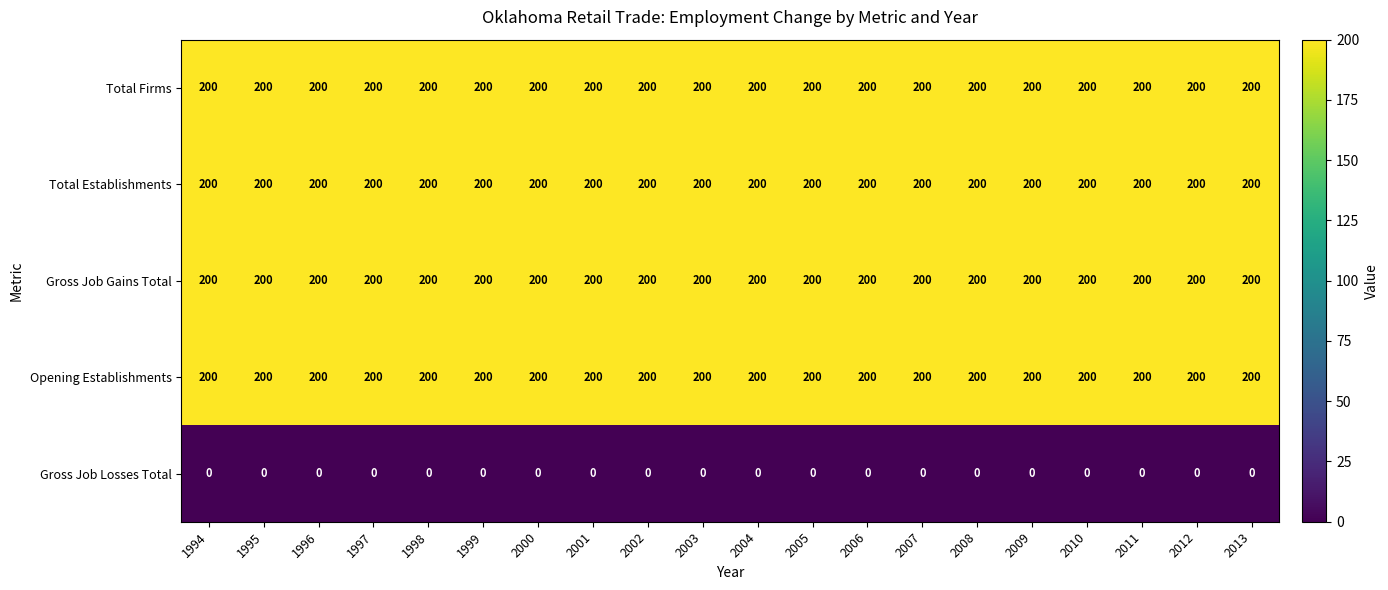

What is the lowest value of the Total Establishments series?

200